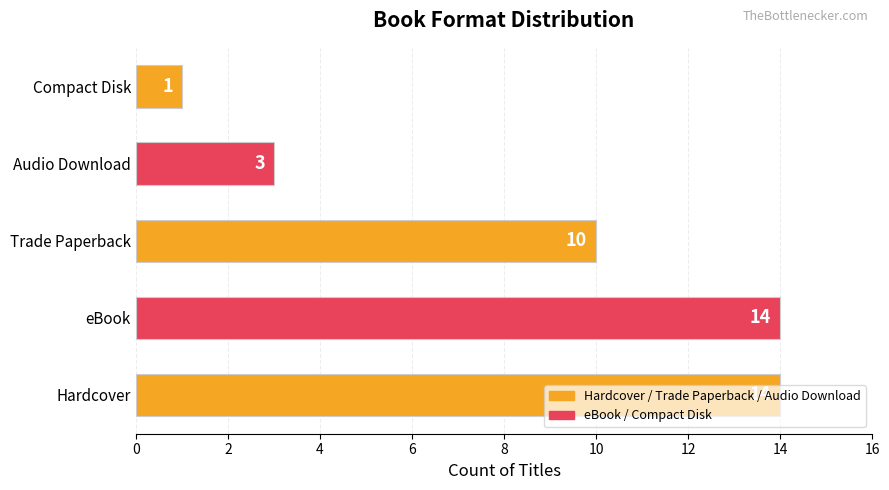

Approximately how many times larger is the value at Trade Paperback compared to Hardcover?

0.7